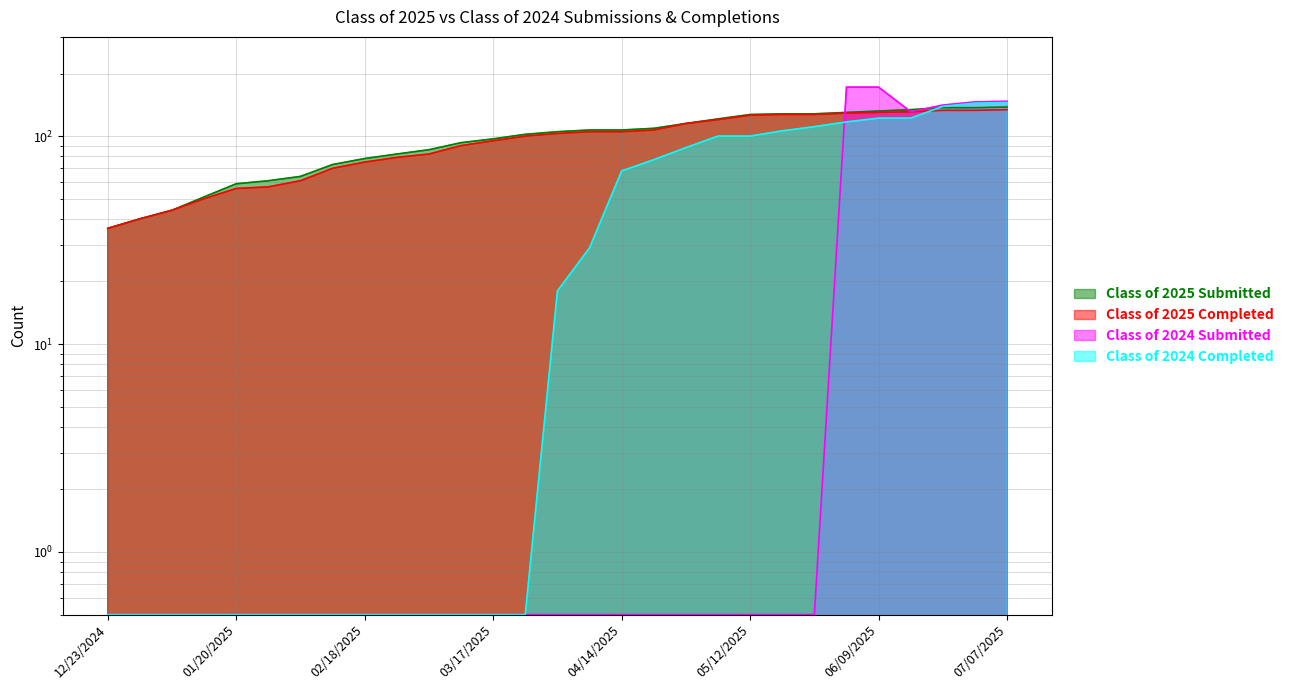

What is the maximum value shown in the chart?

172.0